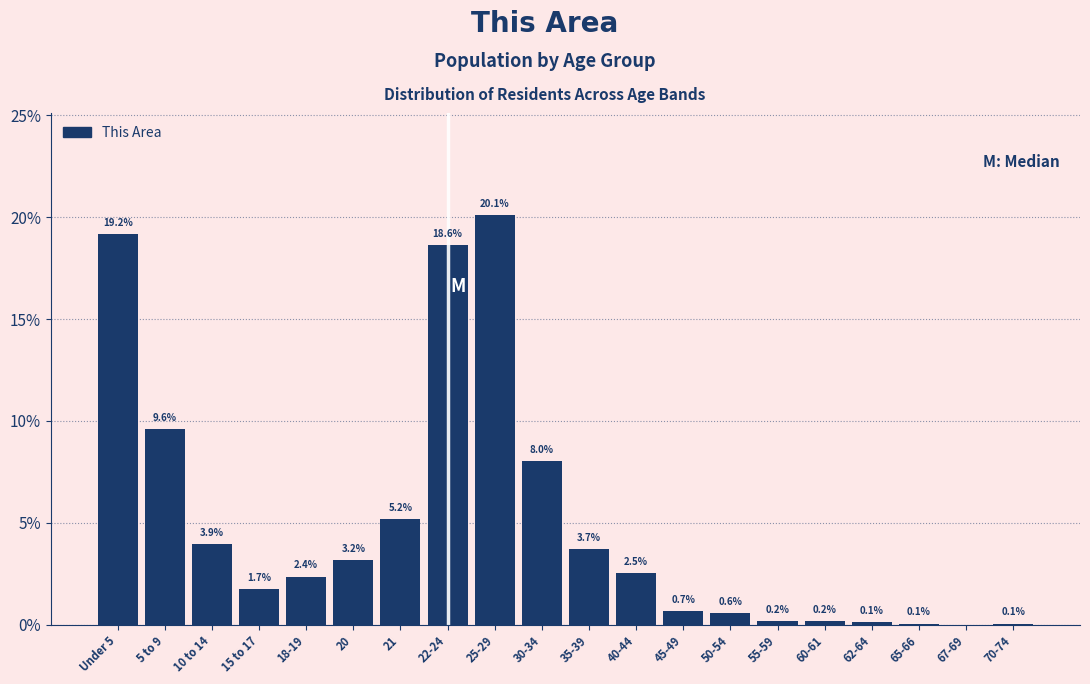

Reading right to left, what are all the values shown in this chart?

70-74=0.1	67-69=0.0	65-66=0.1	62-64=0.1	60-61=0.2	55-59=0.2	50-54=0.6	45-49=0.7	40-44=2.5	35-39=3.7	30-34=8.0	25-29=20.1	22-24=18.6	21=5.2	20=3.2	18-19=2.4	15 to 17=1.7	10 to 14=3.9	5 to 9=9.6	Under 5=19.2